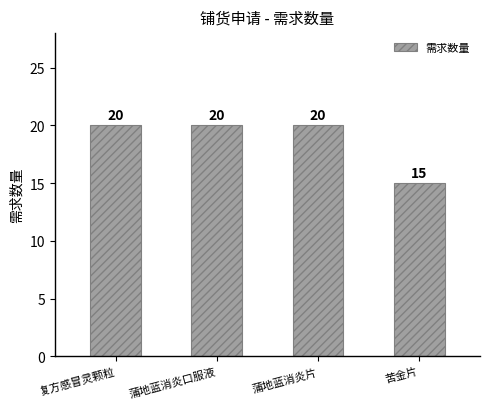

Where is the data nearest to the value 17?

苦金片